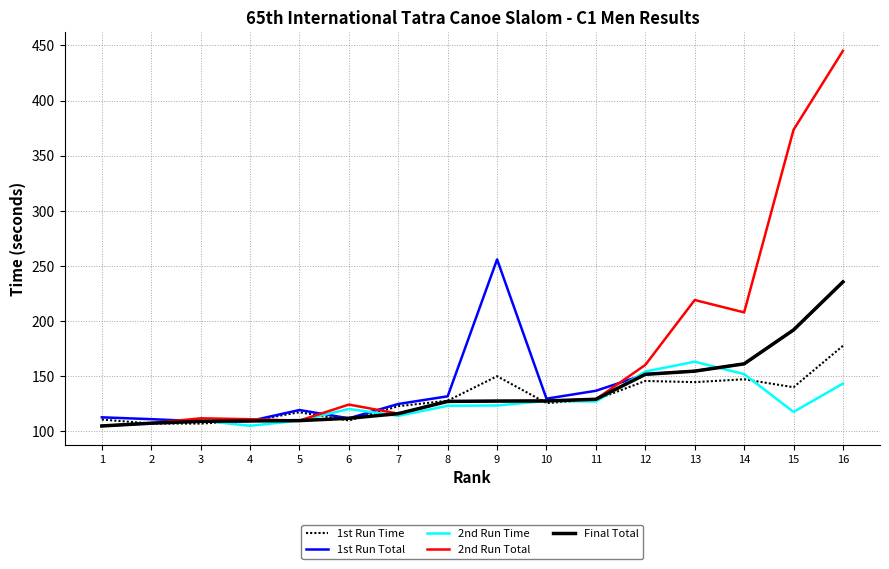

Is this an area chart (filled region under the line)?

No